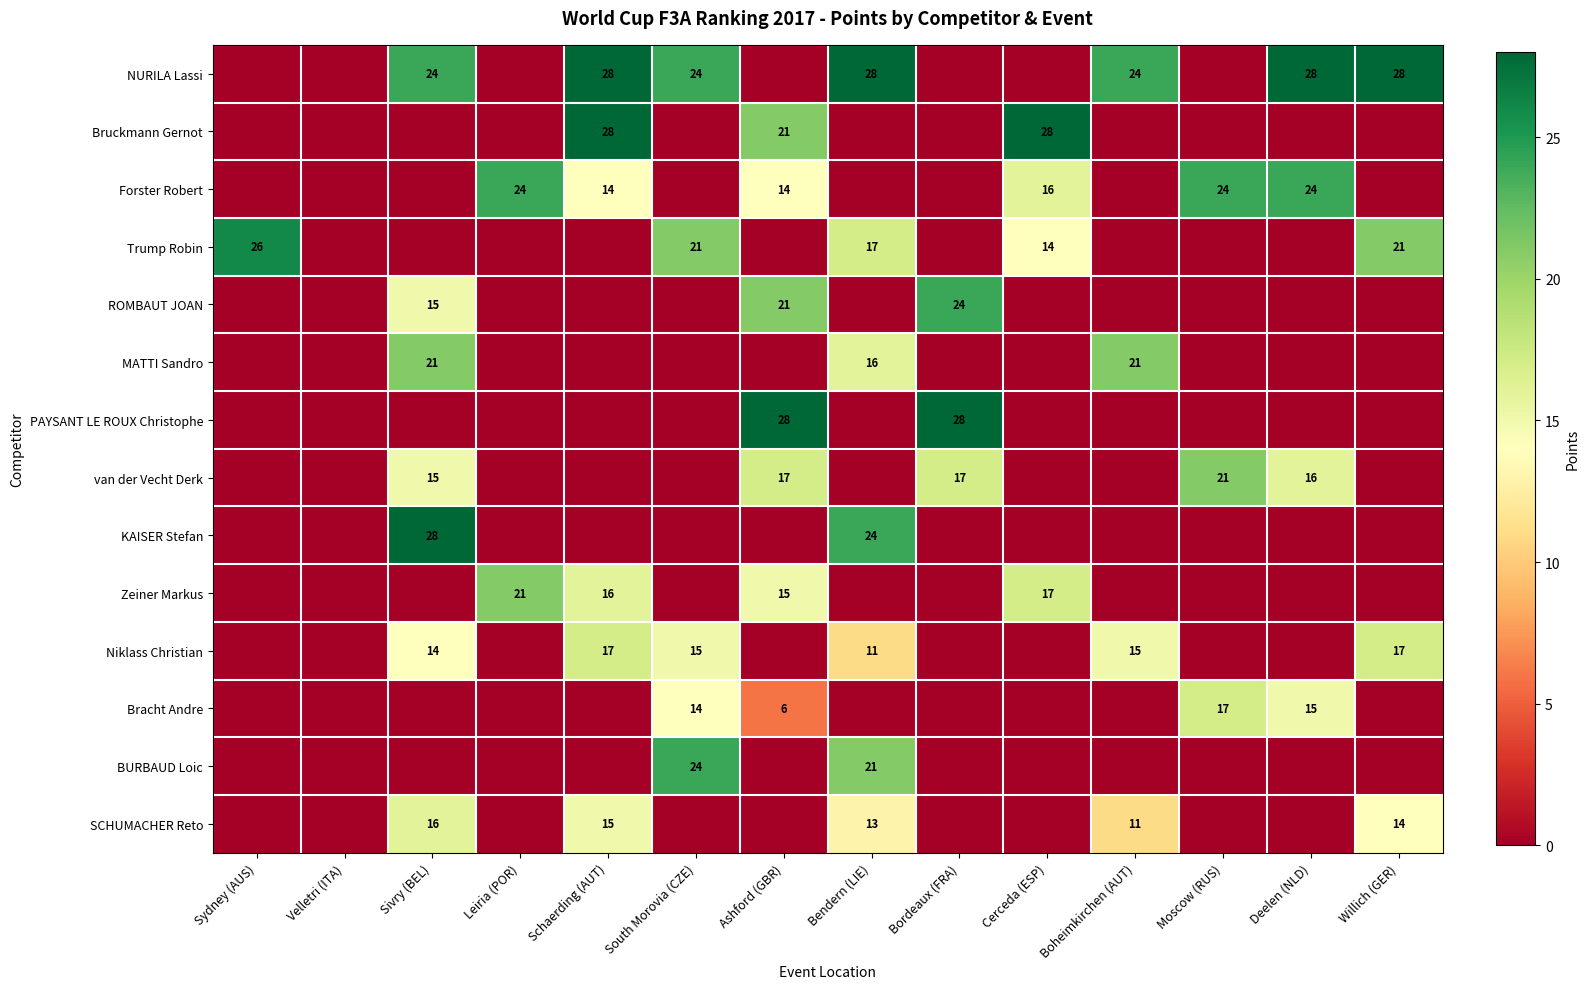

Is it true that ROMBAUT JOAN equals 33 at Ashford (GBR)?

False